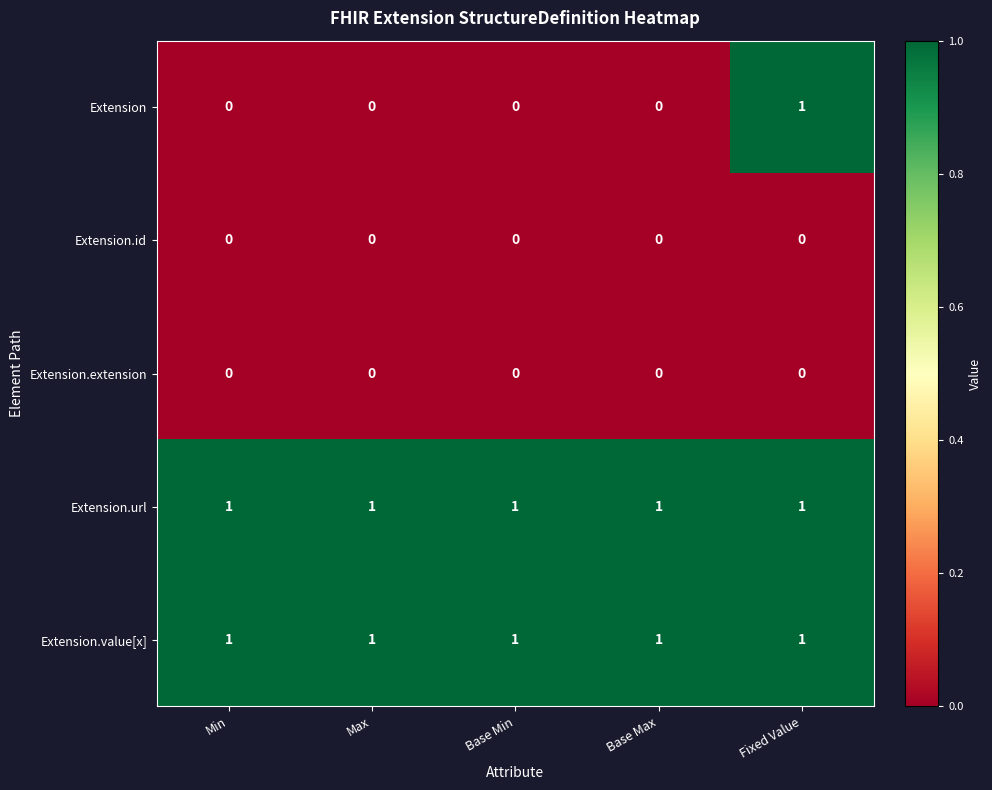

Reading left to right, transcribe all the data shown in this chart.

Extension: Min=0	Max=0	Base Min=0	Base Max=0	Fixed Value=1
Extension.id: Min=0	Max=0	Base Min=0	Base Max=0	Fixed Value=0
Extension.extension: Min=0	Max=0	Base Min=0	Base Max=0	Fixed Value=0
Extension.url: Min=1	Max=1	Base Min=1	Base Max=1	Fixed Value=1
Extension.value[x]: Min=1	Max=1	Base Min=1	Base Max=1	Fixed Value=1